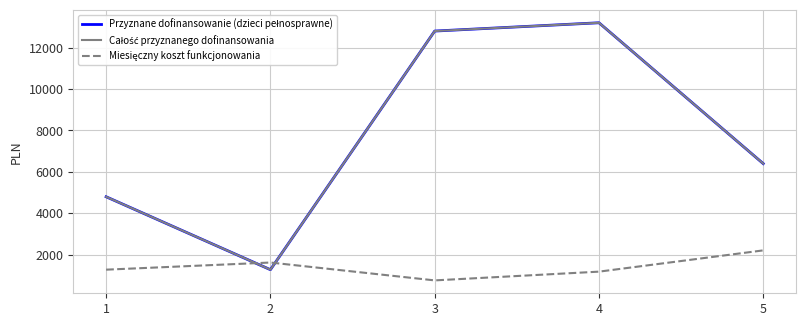

Reading left to right, what are all the values shown in this chart?

Przyznane dofinansowanie (dzieci pełnosprawne): 4800.0	1280.0	12800.0	13200.0	6400.0
Całość przyznanego dofinansowania: 4800.0	1280.0	12800.0	13200.0	6400.0
Miesięczny koszt funkcjonowania: 1280.4	1625.0	762.5	1185.0	2211.6